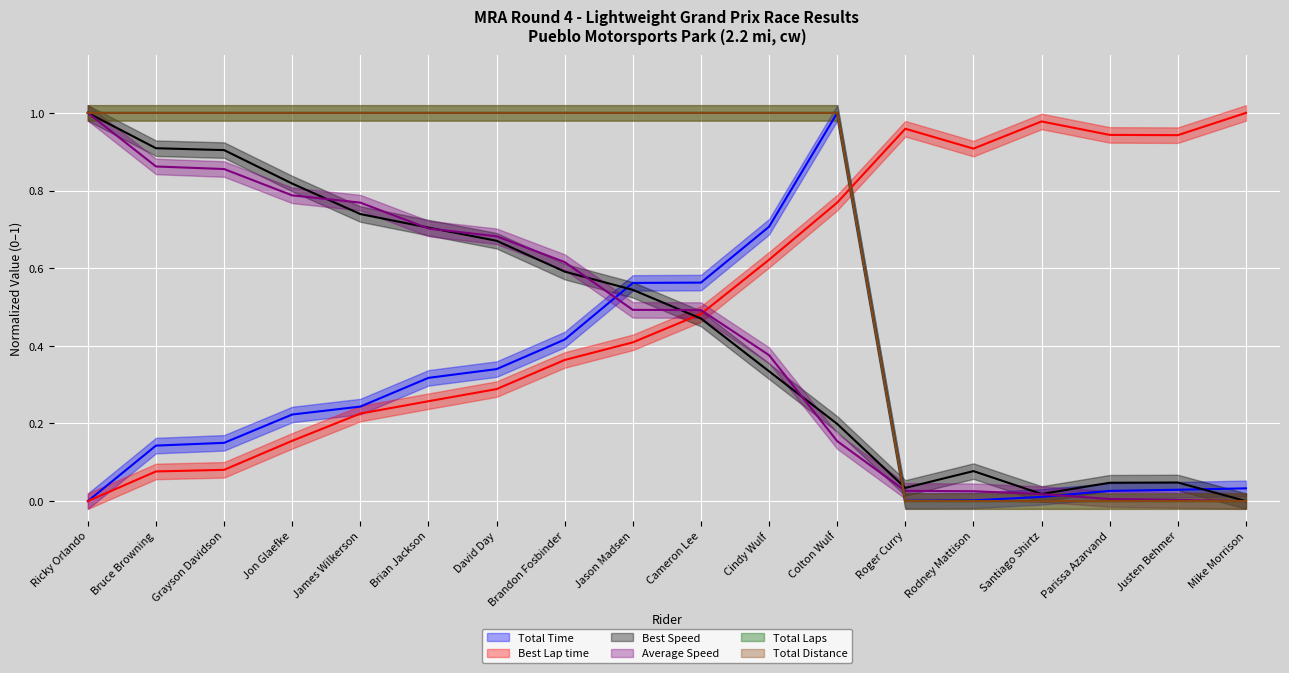

Does the chart display data point markers on the line(s)?

No